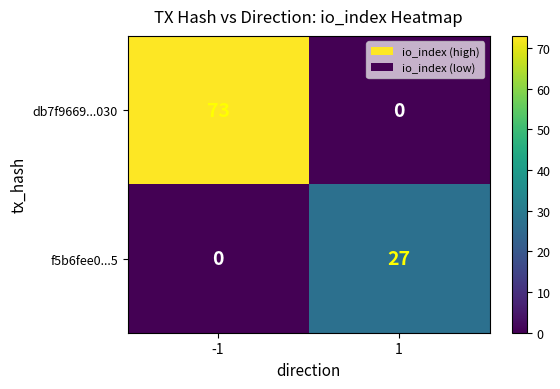

What is the difference between the db7f9669...030 values at -1 and 1?

73